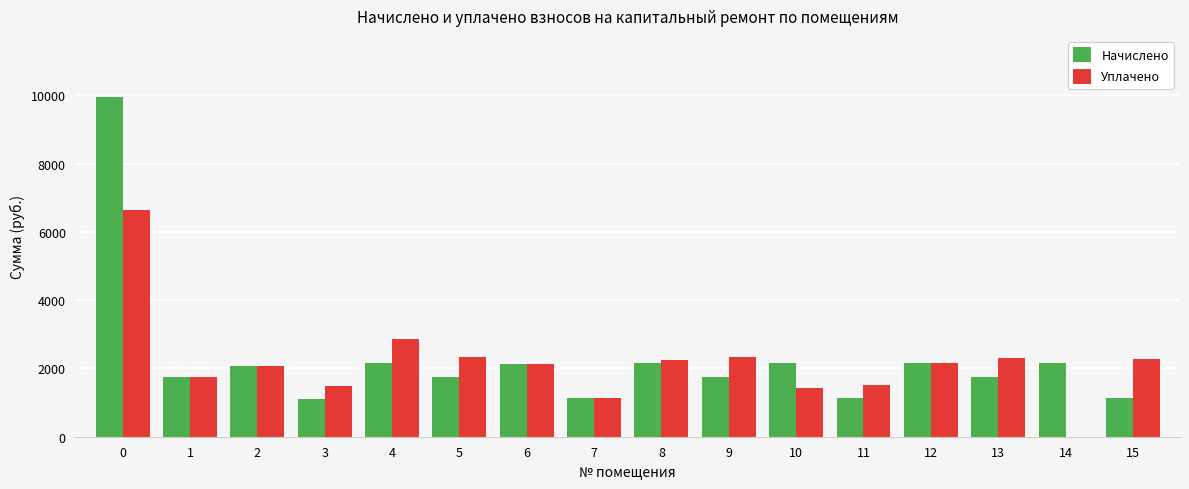

What is the total value across all series at 5?

4086.5